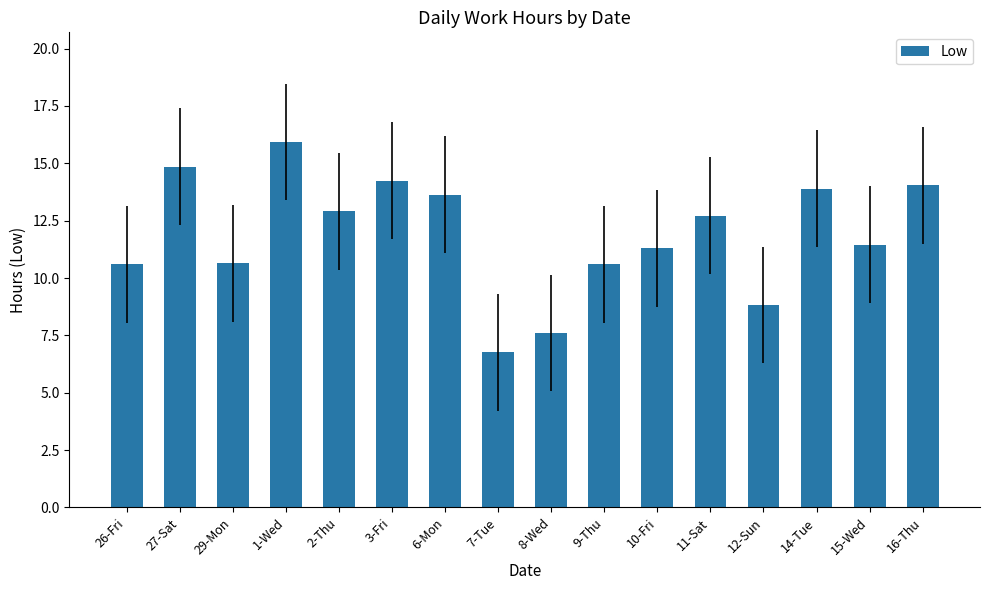

How many categories are shown in the chart?

16